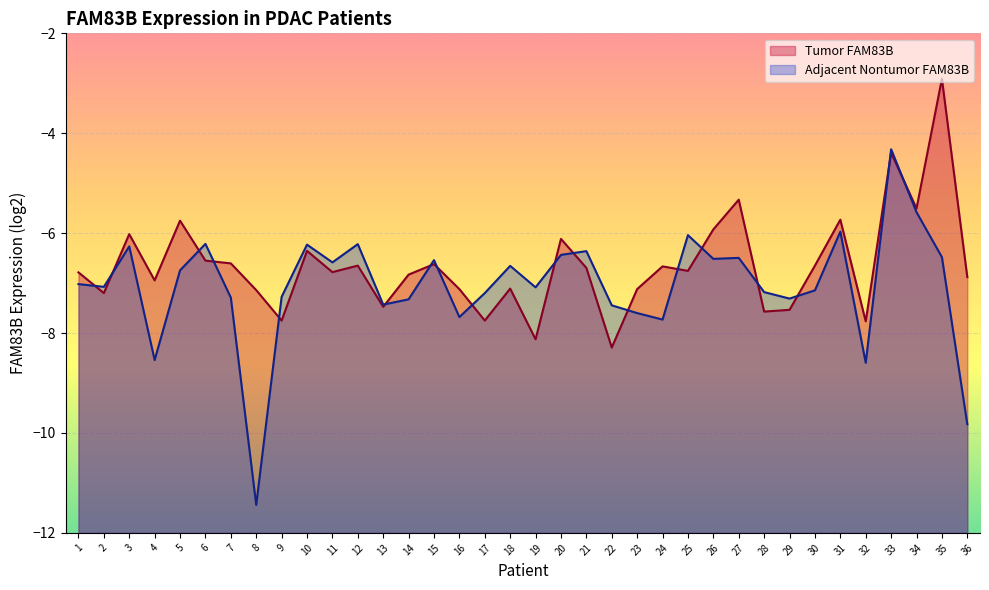

List the labels in order of Tumor FAM83B value, smallest first.

22, 19, 32, 9, 17, 28, 29, 13, 2, 8, 16, 23, 18, 4, 36, 14, 1, 11, 25, 21, 24, 12, 30, 15, 7, 6, 10, 20, 3, 26, 5, 31, 34, 27, 33, 35